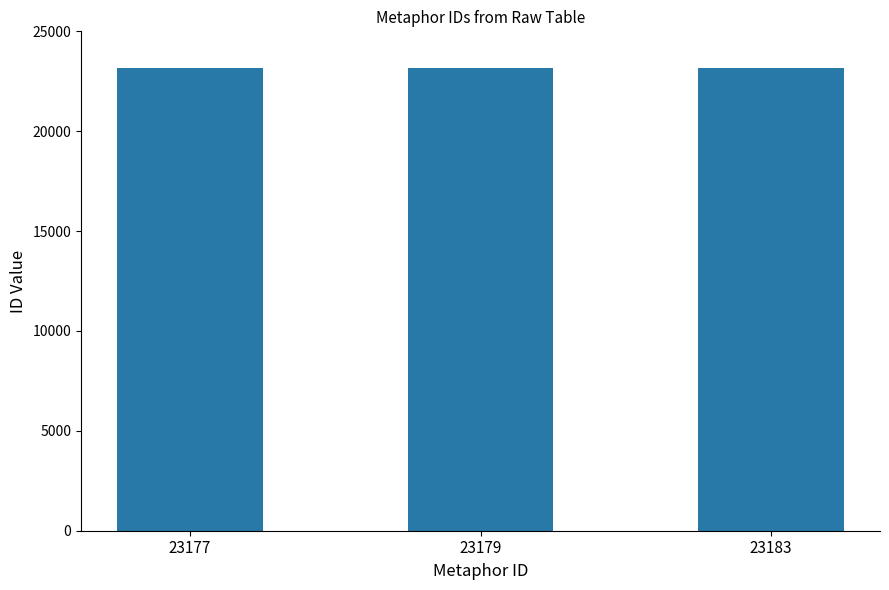

What is the sum of the values at 23179 and 23177?

46356